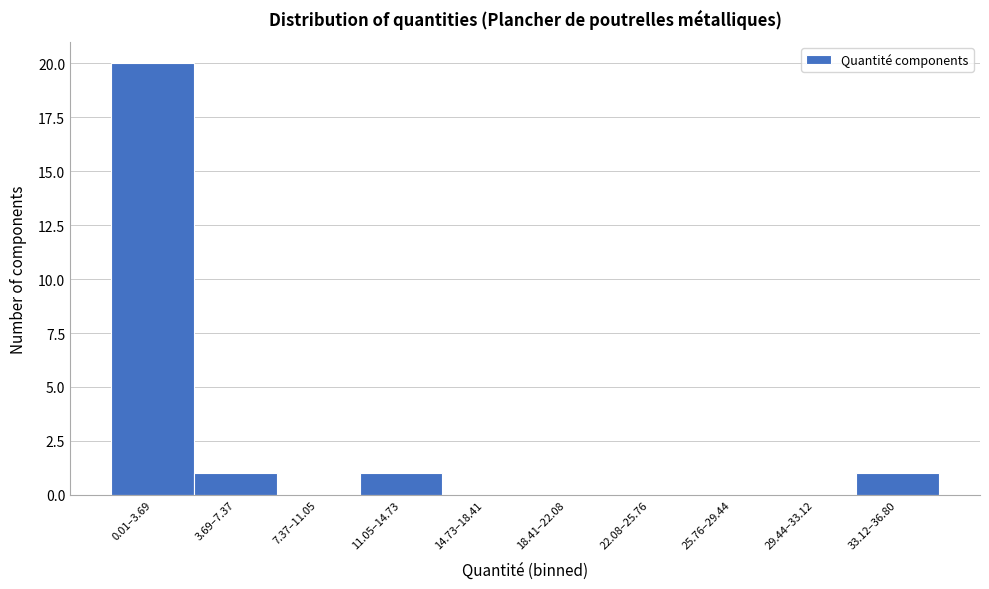

Reading right to left, what are all the values shown in this chart?

33.12–36.80=1	29.44–33.12=0	25.76–29.44=0	22.08–25.76=0	18.41–22.08=0	14.73–18.41=0	11.05–14.73=1	7.37–11.05=0	3.69–7.37=1	0.01–3.69=20